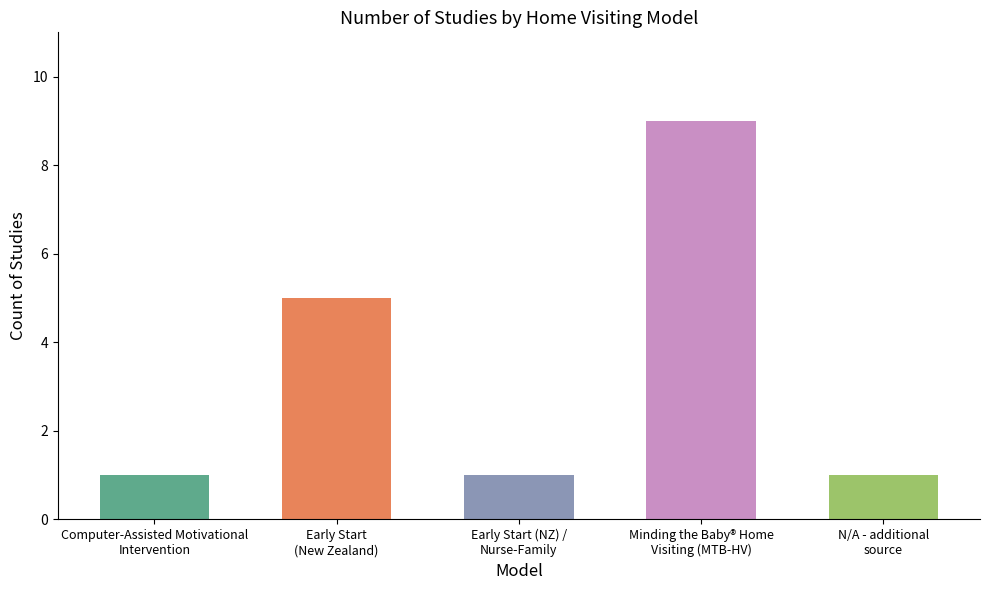

What is the average value?

3